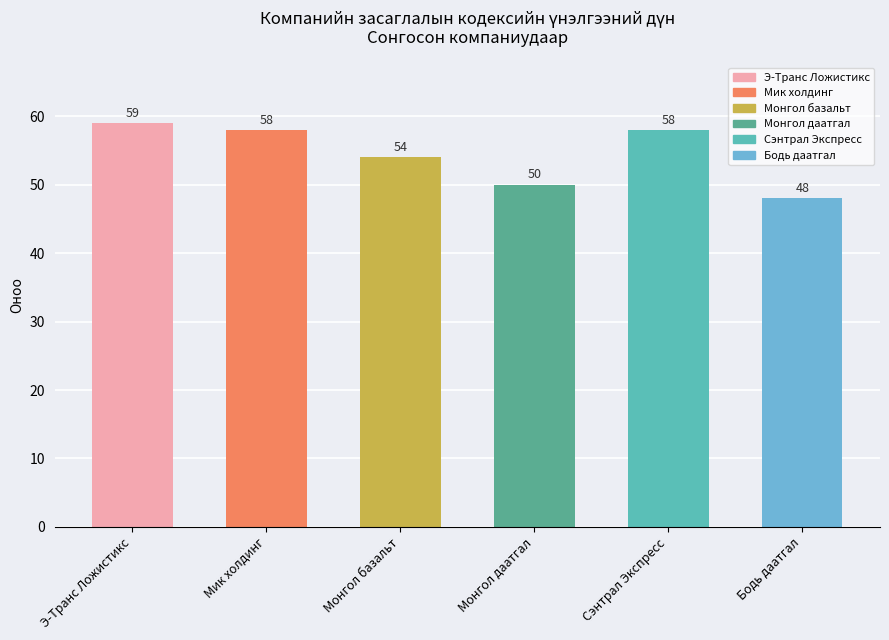

What is the difference between the maximum and minimum values?

11